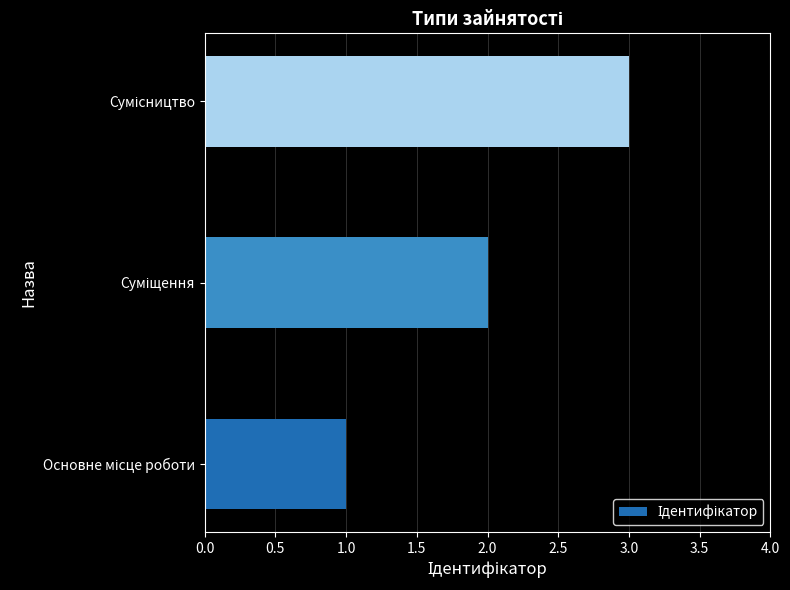

What is the maximum value shown in the chart?

3